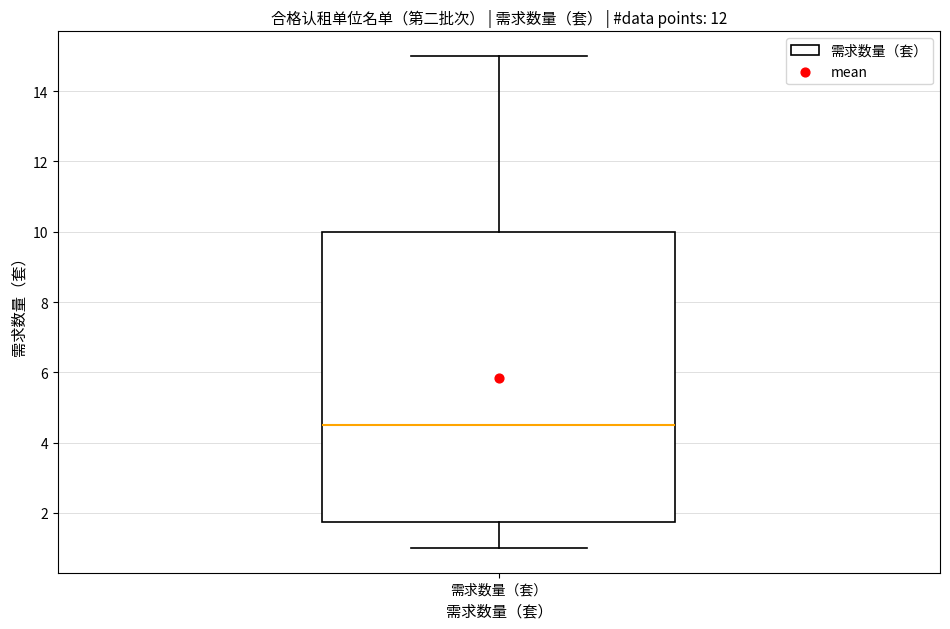

Where does the lower whisker of the box for 需求数量（套） end on the y-axis? The values are not printed on the chart, so give them approximately, as read against the axis.

1.0